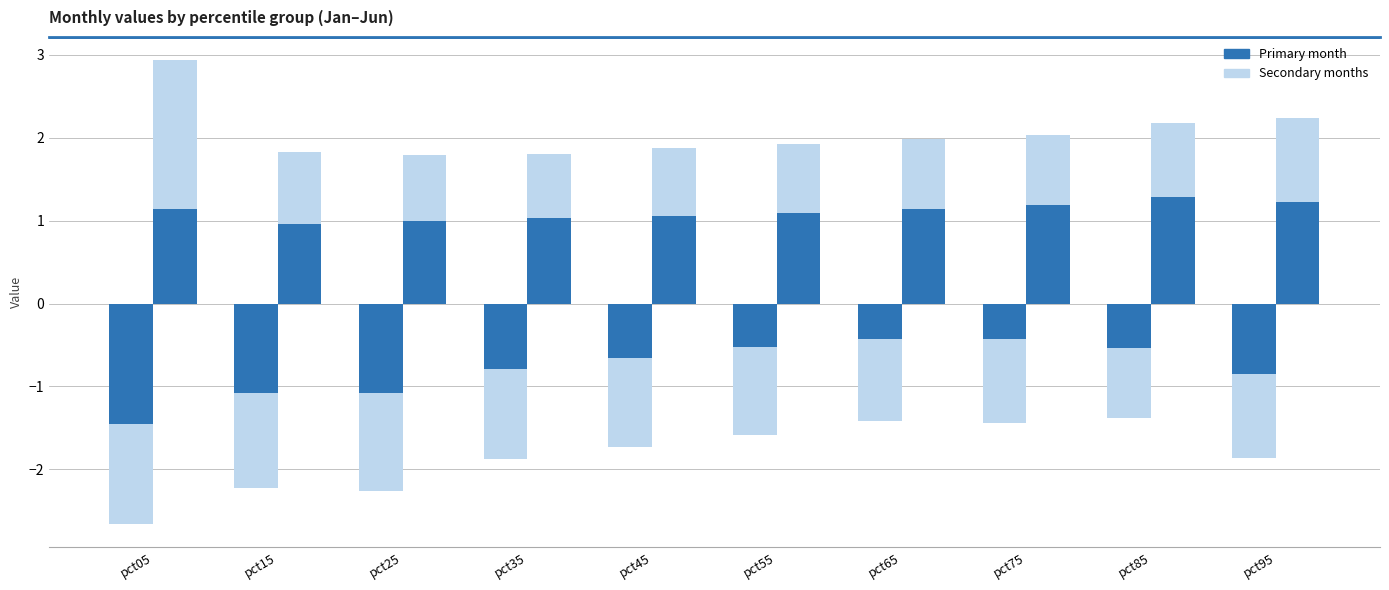

The Apr+Jun series shows 0.3 at pct75. True or false?

False